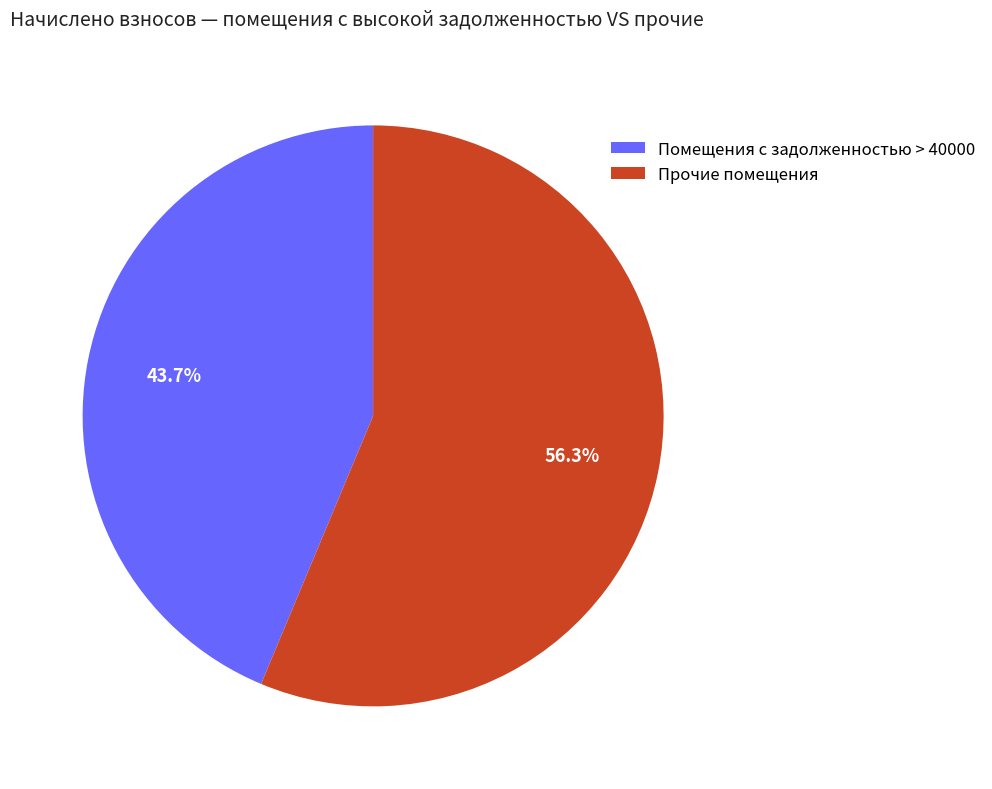

Approximately how many times larger is the value at Помещения с задолженностью > 40000 compared to Прочие помещения?

0.8